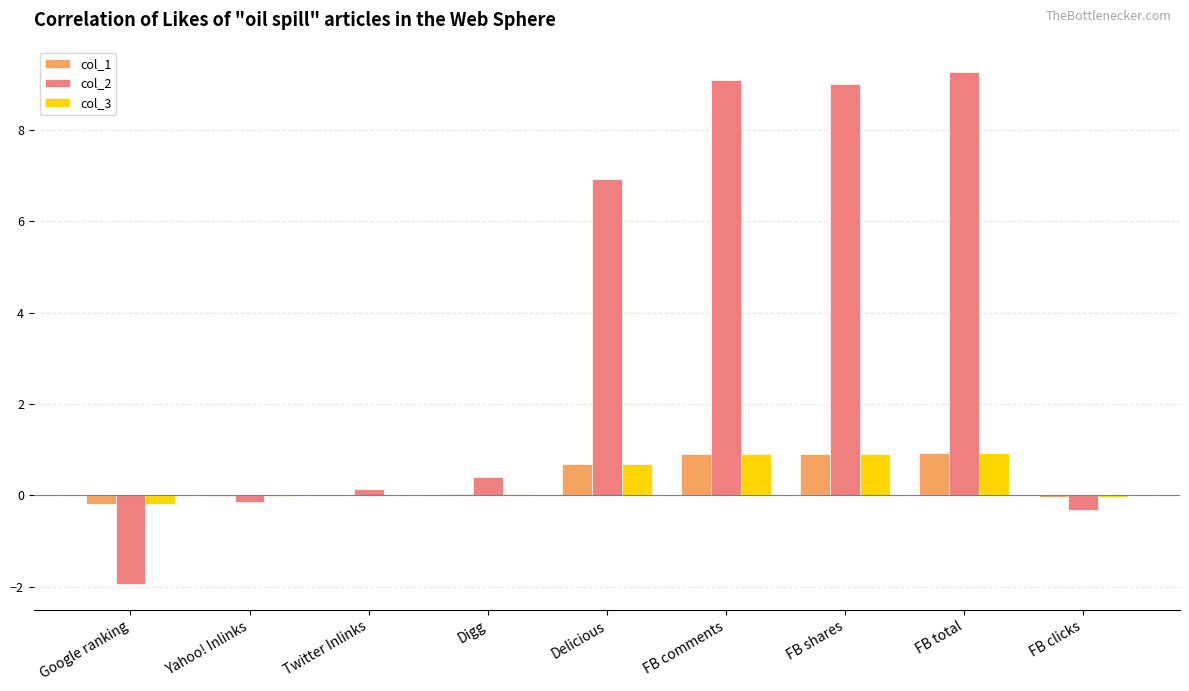

The col_1 series shows 1.4 at FB total. True or false?

False